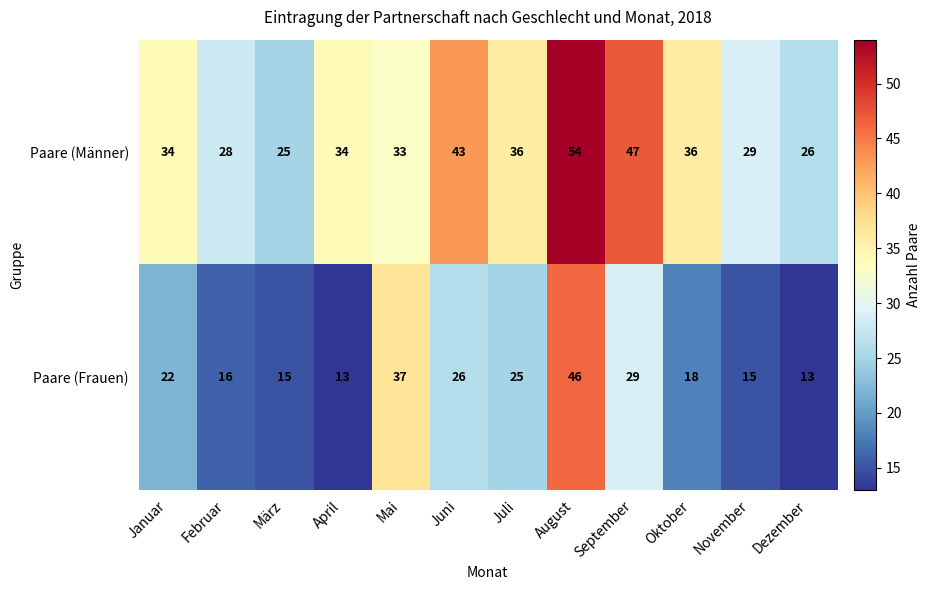

Rank the series by their average value, from highest to lowest.

Paare (Männer), Paare (Frauen)